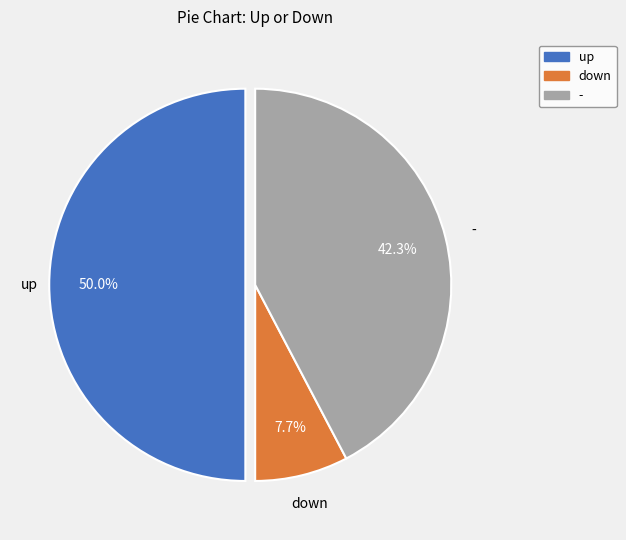

What is the largest slice in the pie chart?

up